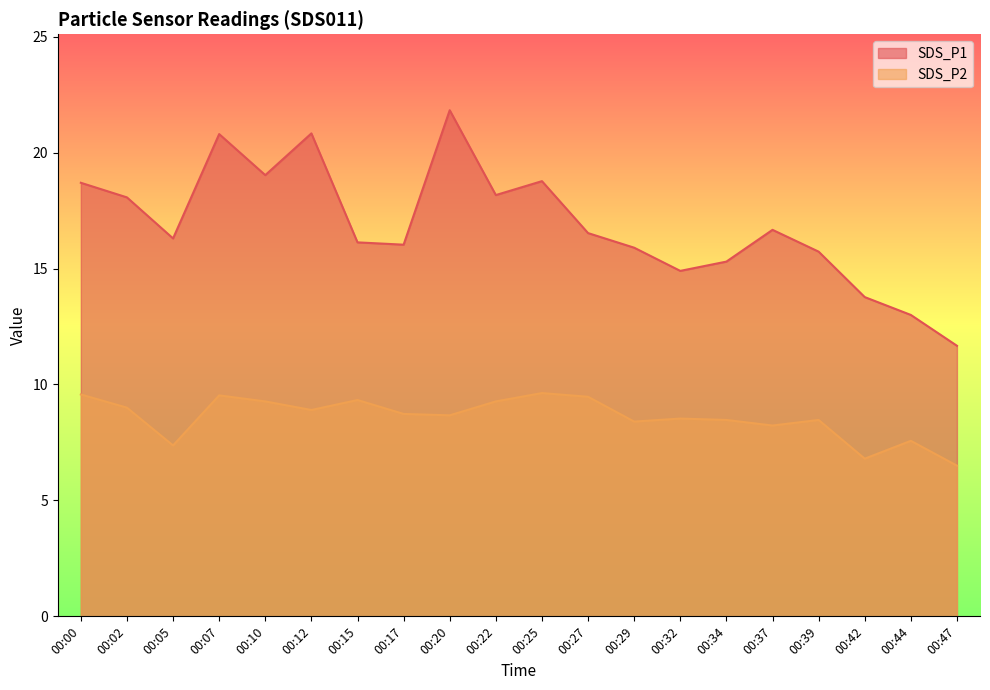

True or false: SDS_P2 and SDS_P1 intersect in this chart.

False